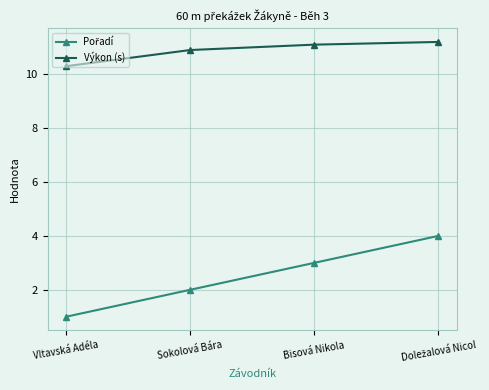

Is this an area chart (filled region under the line)?

No